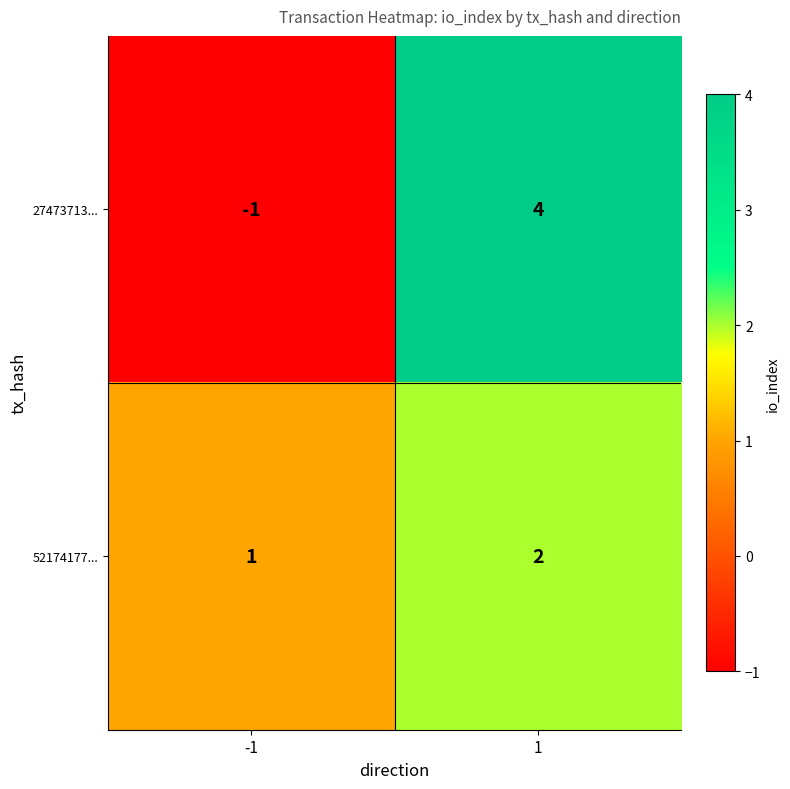

Is it true that 27473713... equals -2 at -1?

False